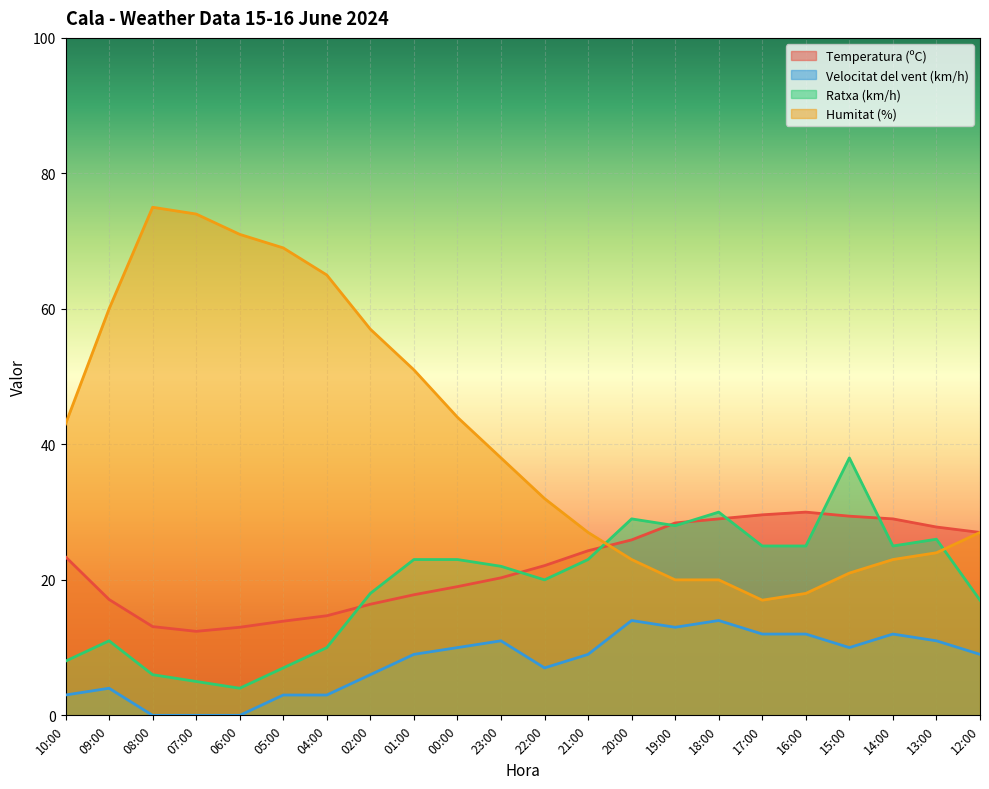

Reading right to left, what are all the values shown in this chart?

Temperatura (ºC): 12:00=27.0	13:00=27.8	14:00=29.0	15:00=29.4	16:00=30.0	17:00=29.6	18:00=29.0	19:00=28.4	20:00=25.9	21:00=24.3	22:00=22.1	23:00=20.3	00:00=19.0	01:00=17.8	02:00=16.4	04:00=14.7	05:00=13.9	06:00=13.0	07:00=12.4	08:00=13.1	09:00=17.1	10:00=23.4
Velocitat del vent (km/h): 12:00=9.0	13:00=11.0	14:00=12.0	15:00=10.0	16:00=12.0	17:00=12.0	18:00=14.0	19:00=13.0	20:00=14.0	21:00=9.0	22:00=7.0	23:00=11.0	00:00=10.0	01:00=9.0	02:00=6.0	04:00=3.0	05:00=3.0	06:00=0.0	07:00=0.0	08:00=0.0	09:00=4.0	10:00=3.0
Ratxa (km/h): 12:00=17.0	13:00=26.0	14:00=25.0	15:00=38.0	16:00=25.0	17:00=25.0	18:00=30.0	19:00=28.0	20:00=29.0	21:00=23.0	22:00=20.0	23:00=22.0	00:00=23.0	01:00=23.0	02:00=18.0	04:00=10.0	05:00=7.0	06:00=4.0	07:00=5.0	08:00=6.0	09:00=11.0	10:00=8.0
Humitat (%): 12:00=27.0	13:00=24.0	14:00=23.0	15:00=21.0	16:00=18.0	17:00=17.0	18:00=20.0	19:00=20.0	20:00=23.0	21:00=27.0	22:00=32.0	23:00=38.0	00:00=44.0	01:00=51.0	02:00=57.0	04:00=65.0	05:00=69.0	06:00=71.0	07:00=74.0	08:00=75.0	09:00=60.0	10:00=43.0